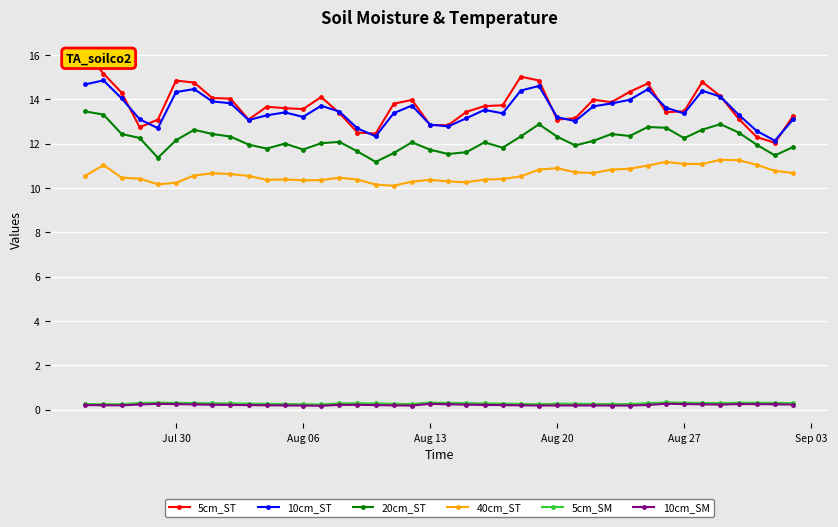

True or false: 10cm_SM and 20cm_ST cross at least once.

False